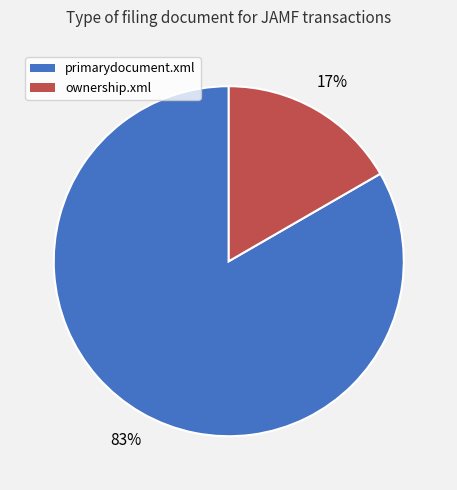

Which slice represents more than half of the pie?

primarydocument.xml